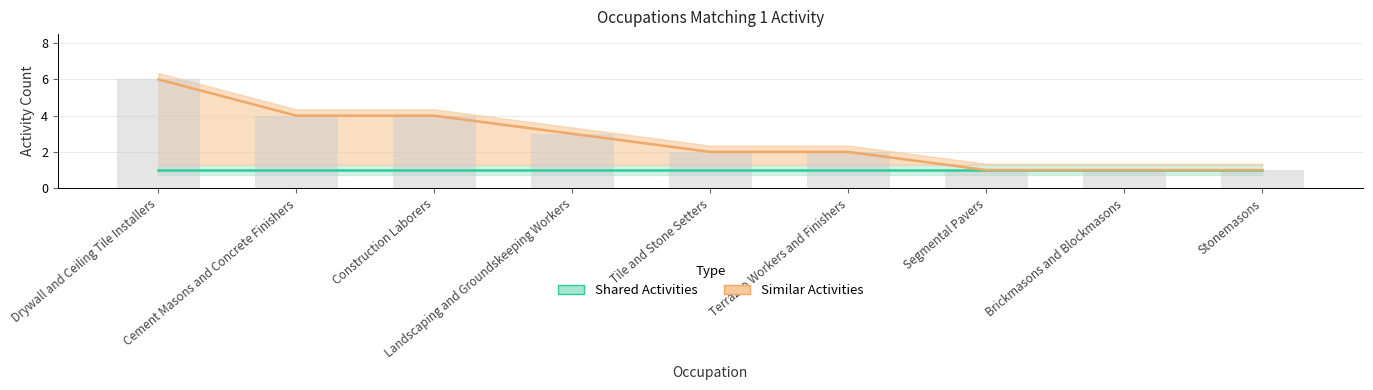

Which label corresponds to the largest value in the chart?

Drywall and Ceiling Tile Installers